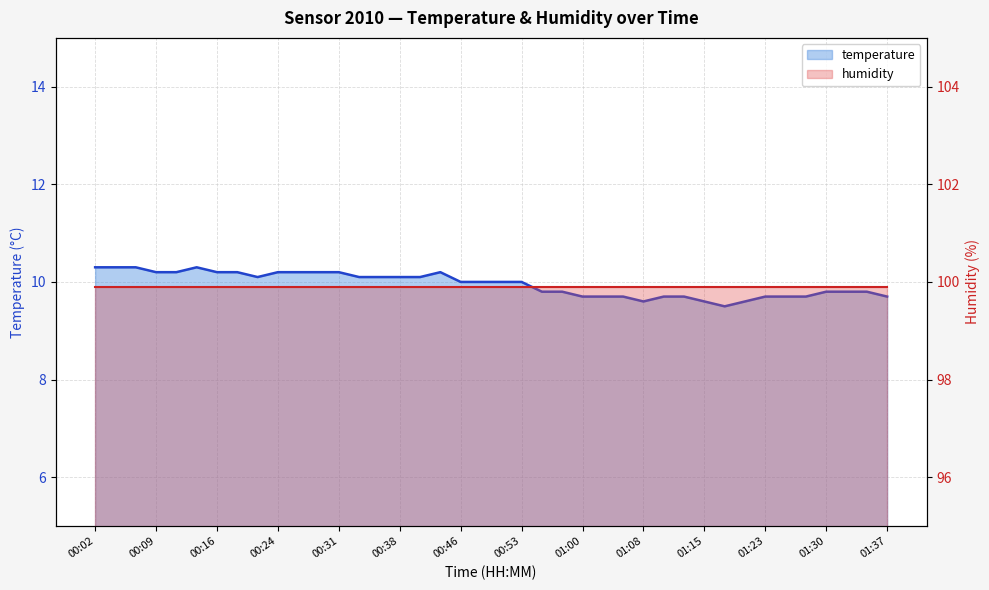

How many values are between 9 and 10?

22